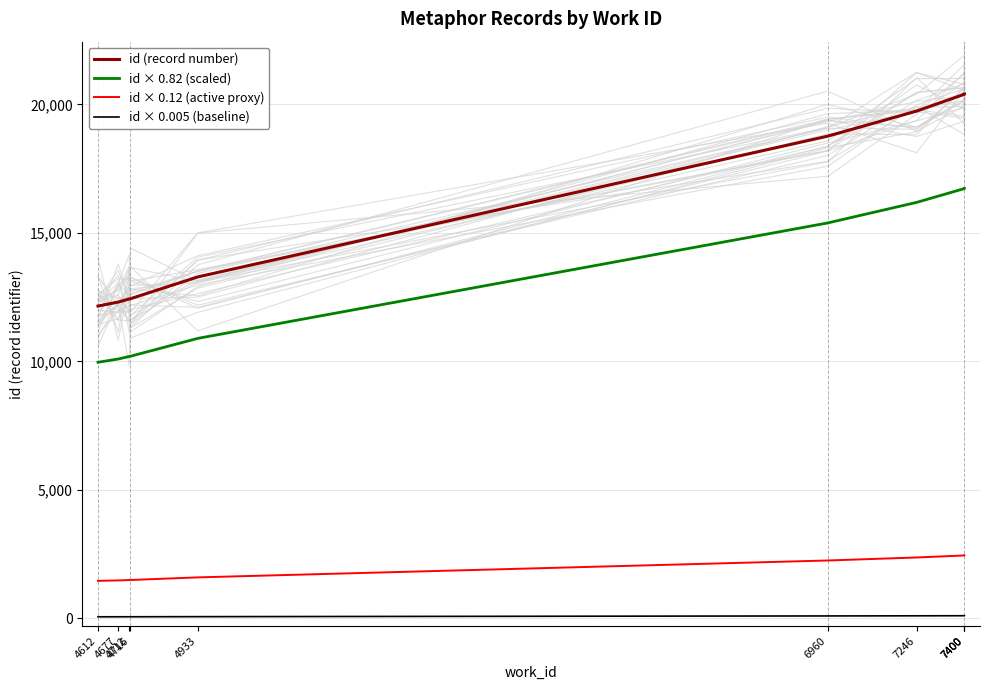

What is the difference between the id × 0.12 (active proxy) values at 4612 and 7400?

989.9